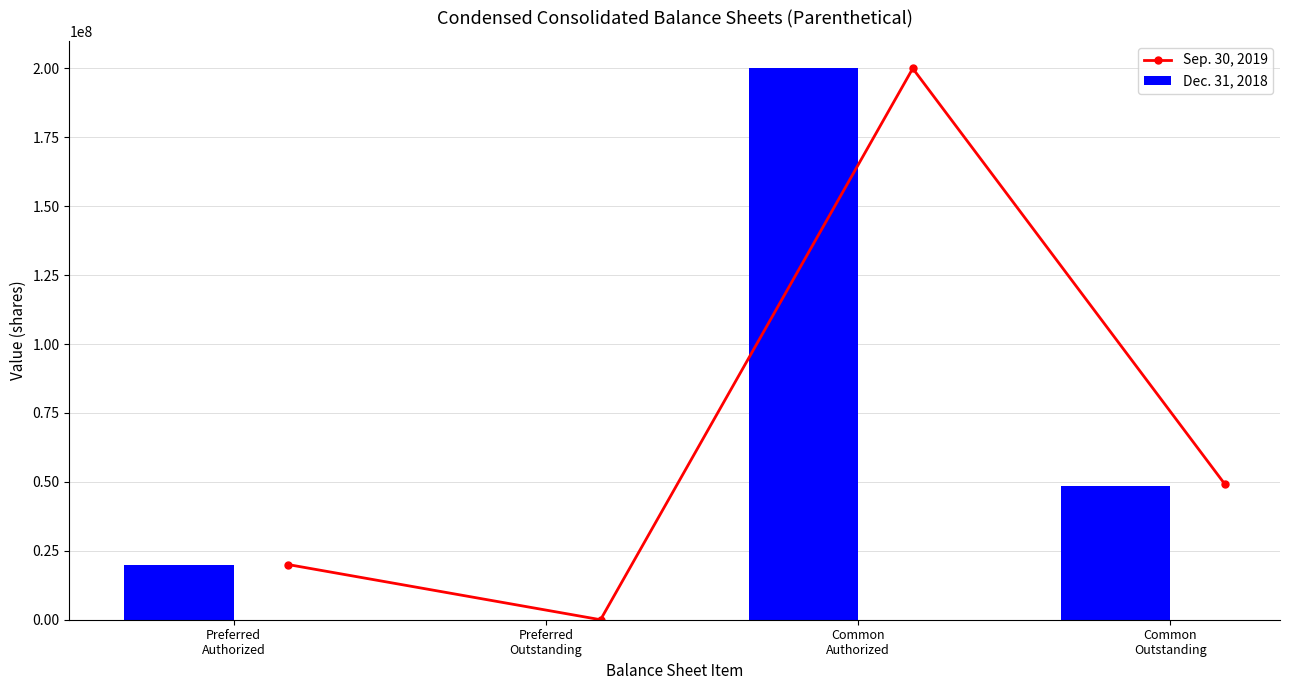

How many series are shown in this chart?

2